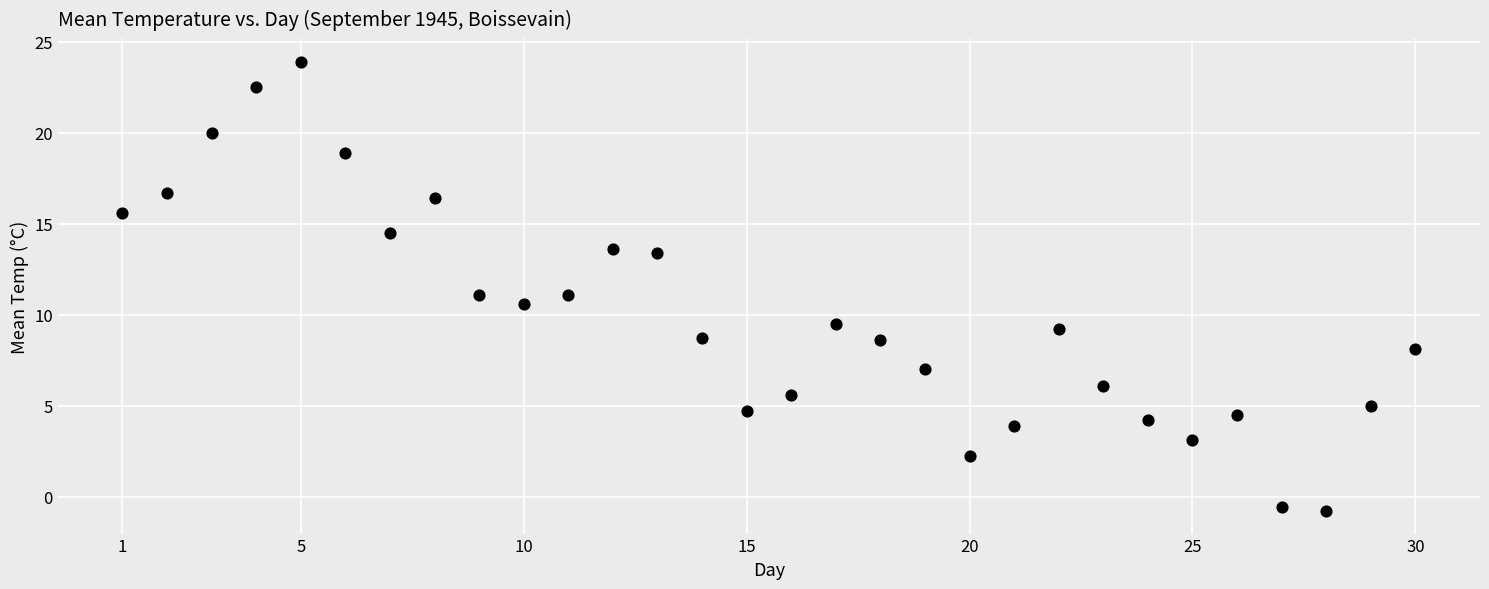

What is the range of X values (max minus min)?

29.0